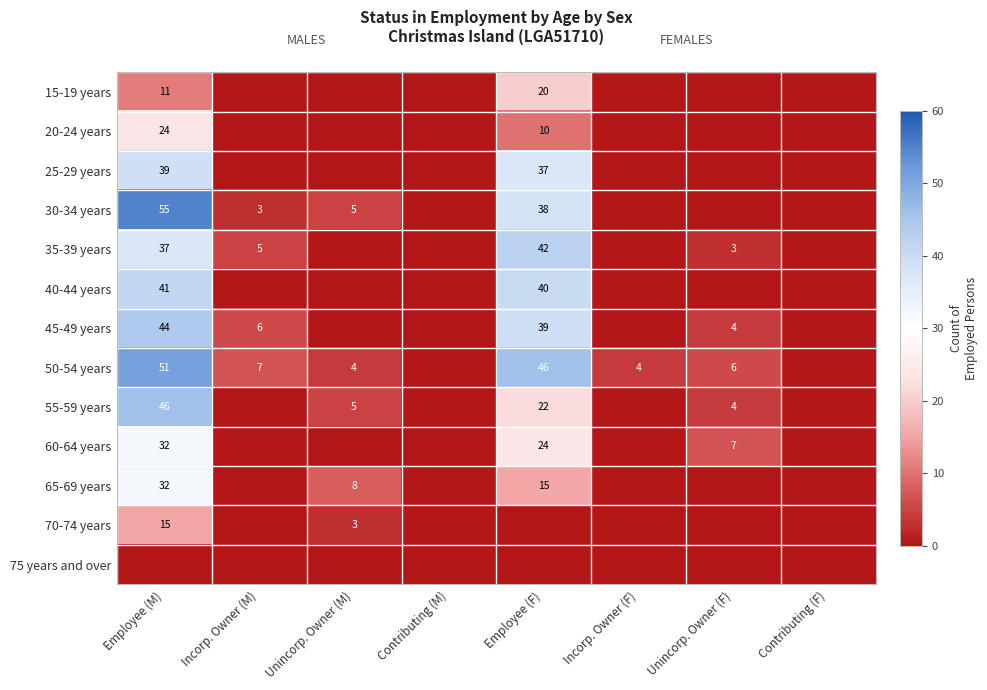

The value of 40-44 years at Employee (M) is 41. True or false?

True